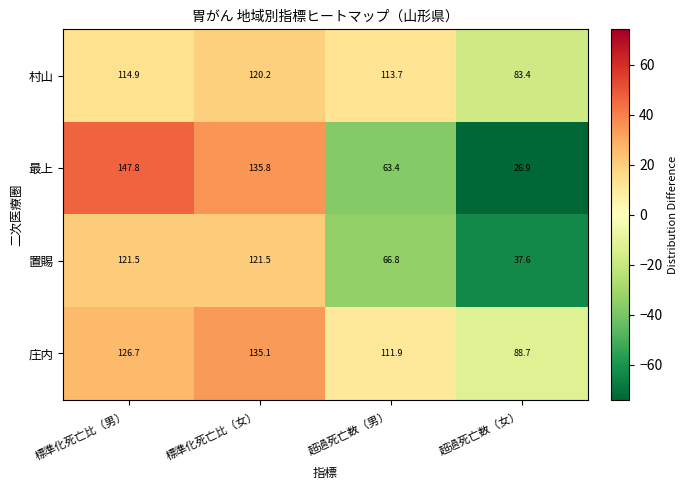

At 標準化死亡比（男）, list the series in order from largest to smallest.

最上, 庄内, 置賜, 村山